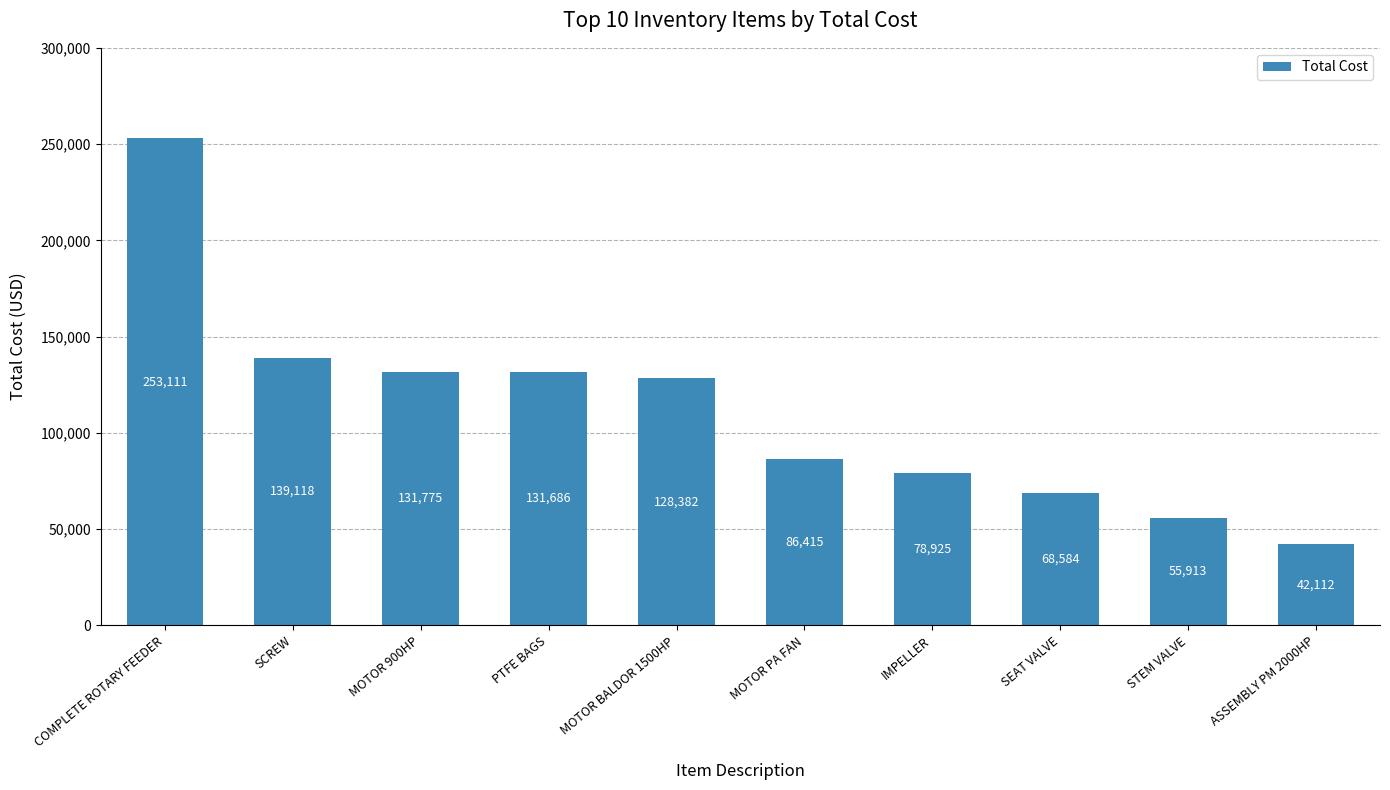

What position from the right is SCREW?

9